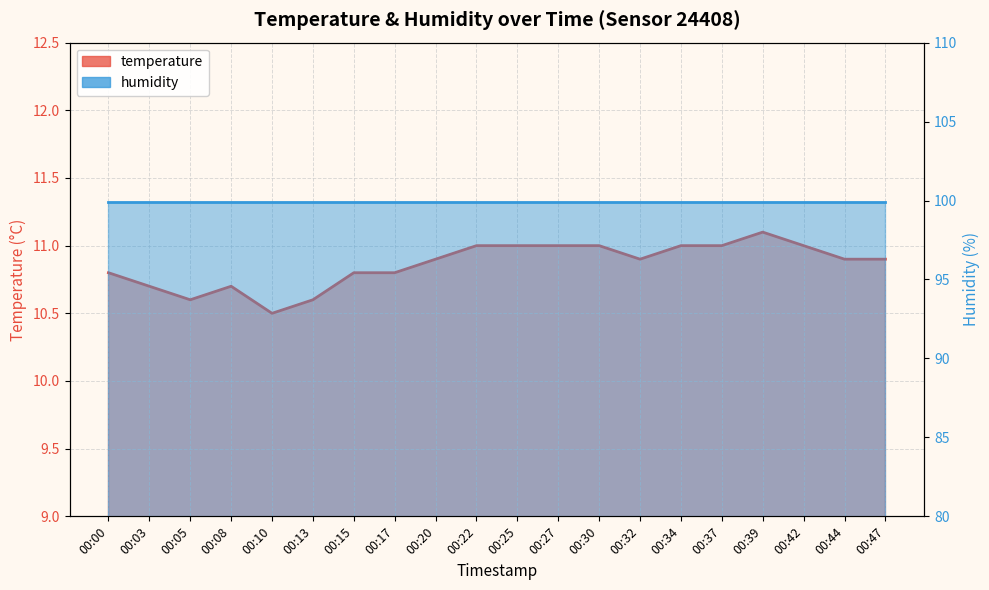

Which category has the highest value across all series?

00:39